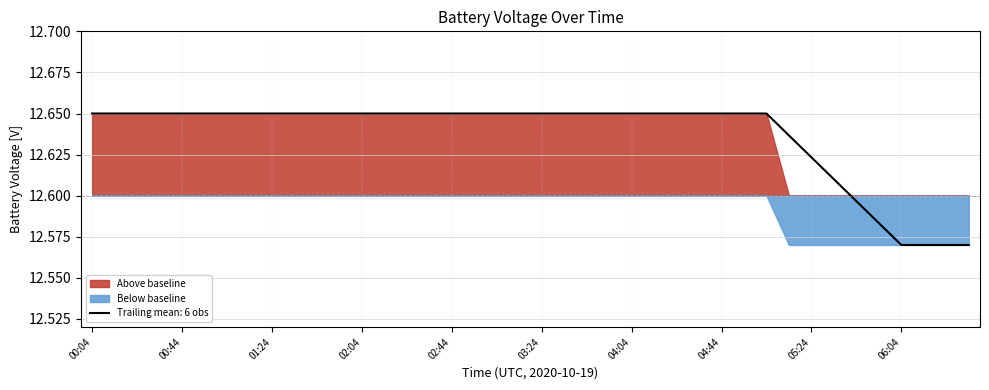

Between 01:04 and 00:34, which is larger?

01:04